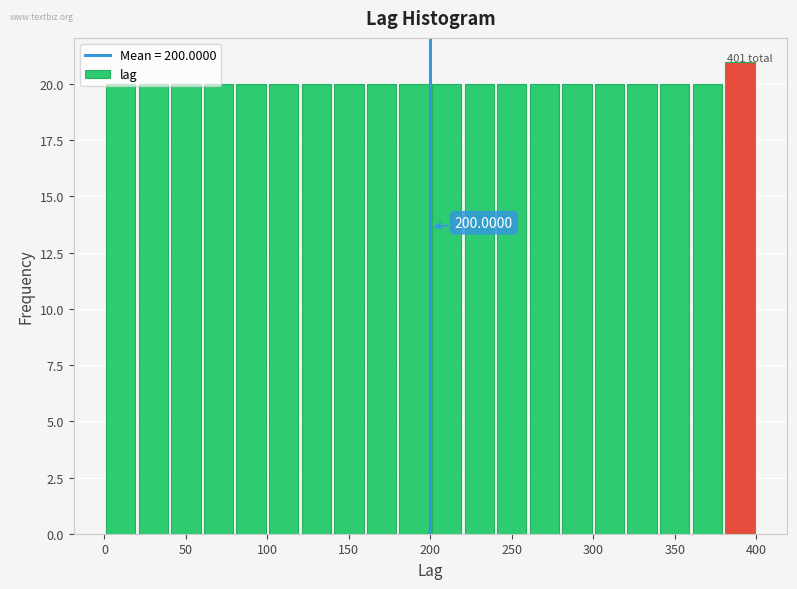

Which range on the x-axis has the tallest bar?

380 to 400